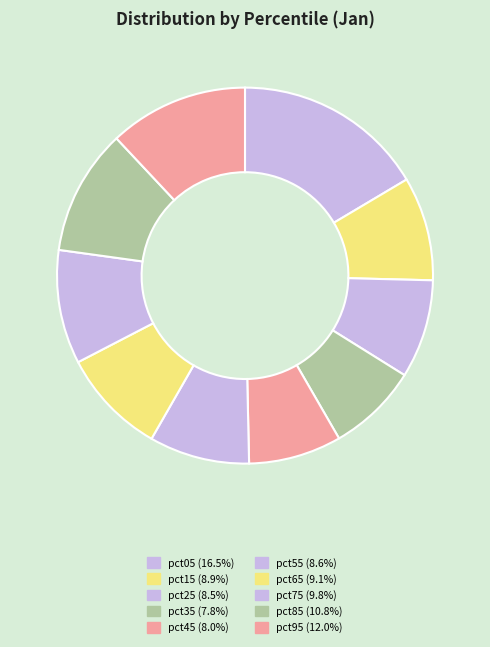

Which slice is the largest?

pct05